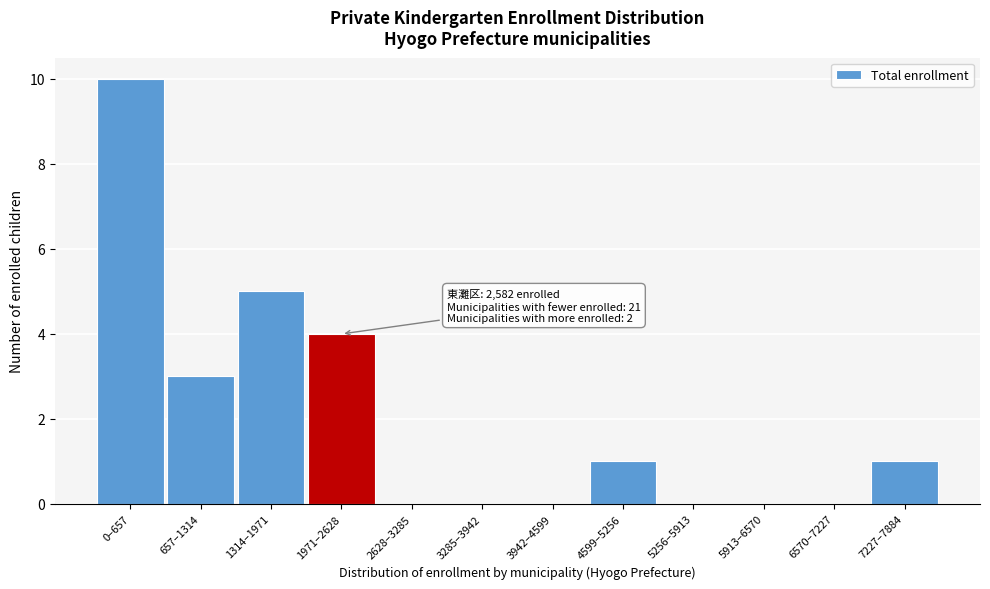

Reading right to left, list all the values displayed in this chart.

7227–7884=1	6570–7227=0	5913–6570=0	5256–5913=0	4599–5256=1	3942–4599=0	3285–3942=0	2628–3285=0	1971–2628=4	1314–1971=5	657–1314=3	0–657=10